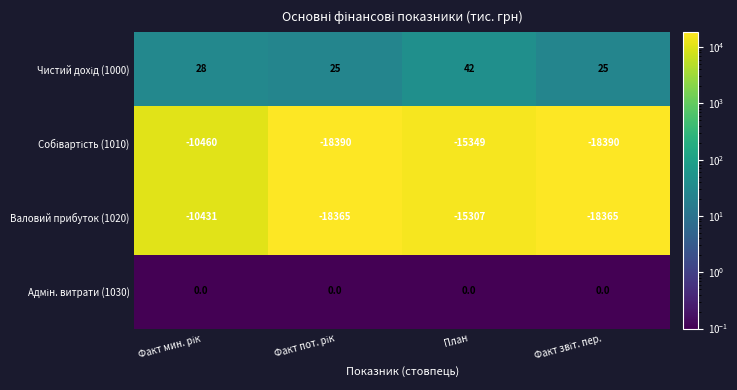

Is it true that Валовий прибуток (1020) equals -23148 at План?

False